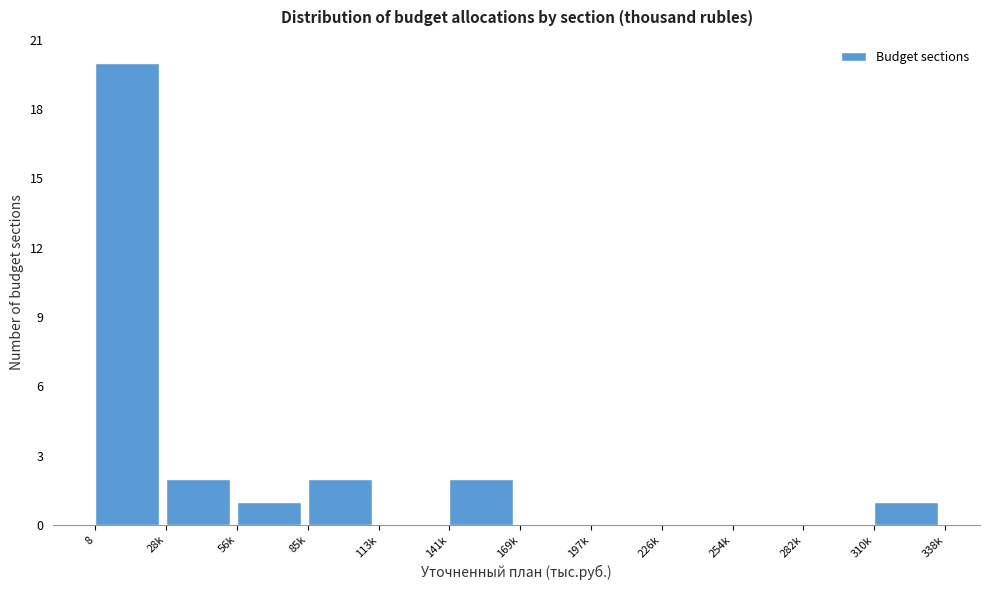

Reading left to right, what are all the values shown in this chart?

8=20	28k=2	56k=1	85k=2	113k=0	141k=2	169k=0	197k=0	226k=0	254k=0	282k=0	310k=1